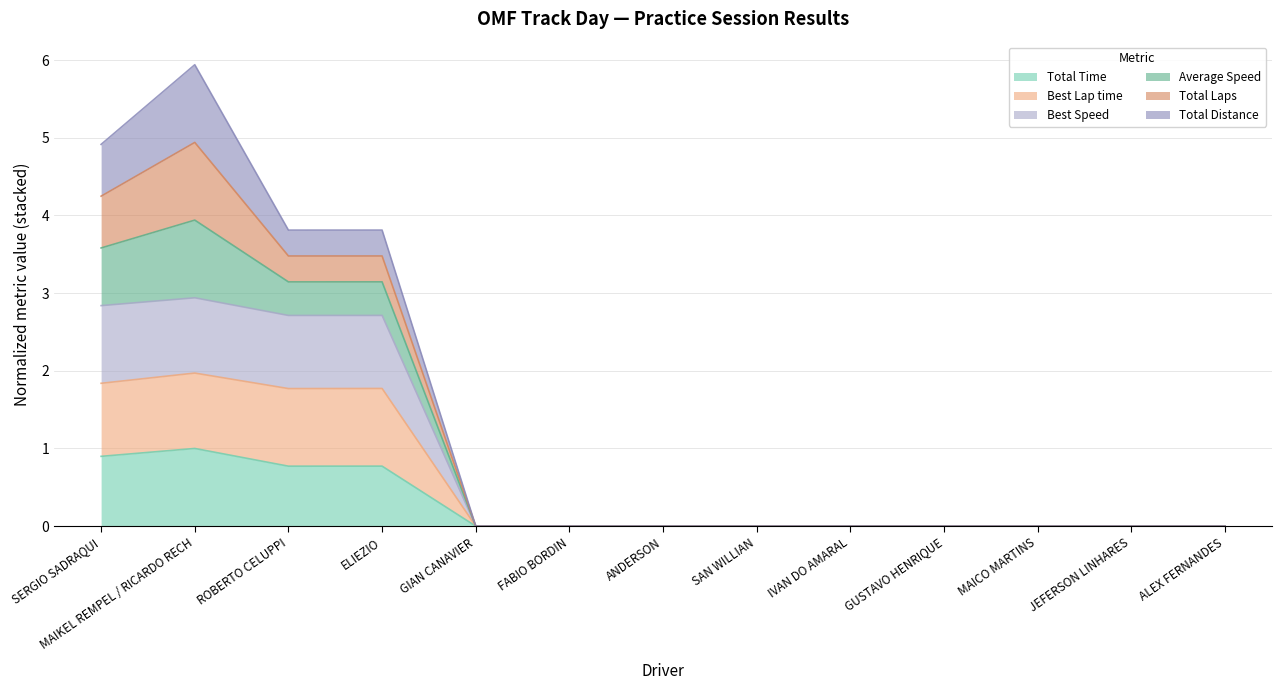

In Total Time, how many points are higher than both neighbors (excluding endpoints)?

2